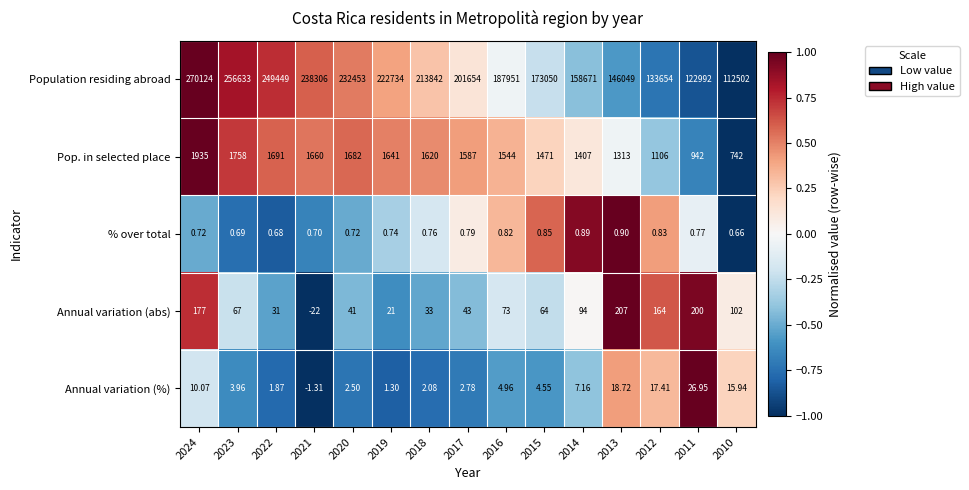

Rank the series at 2017 from lowest to highest value.

% over total, Annual variation (%), Annual variation (abs), Pop. in selected place, Population residing abroad